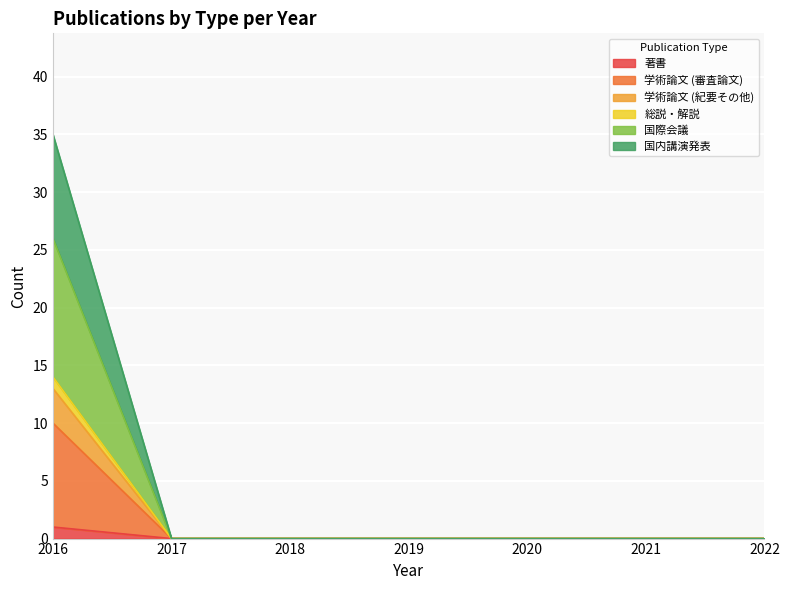

Which series has the largest total across all categories?

国際会議